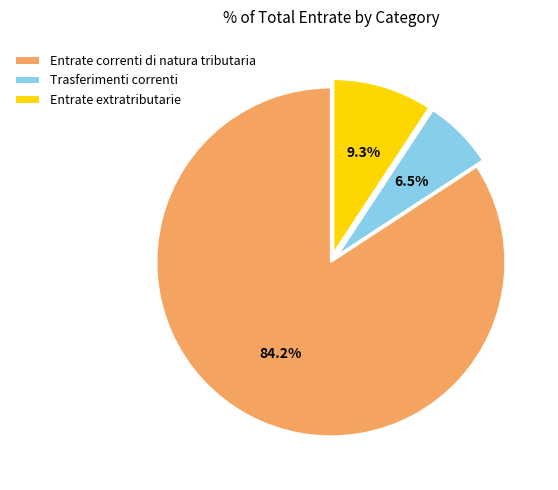

How many slices are in this pie chart?

3